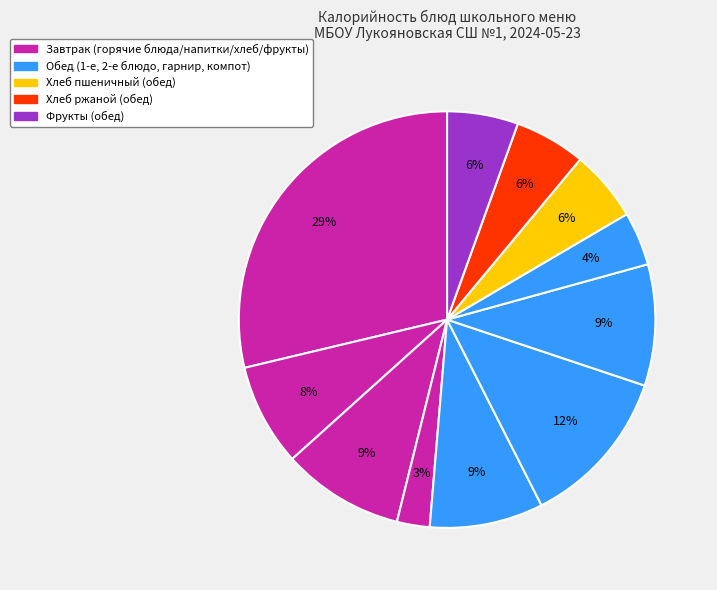

How many segments does this pie chart have?

11